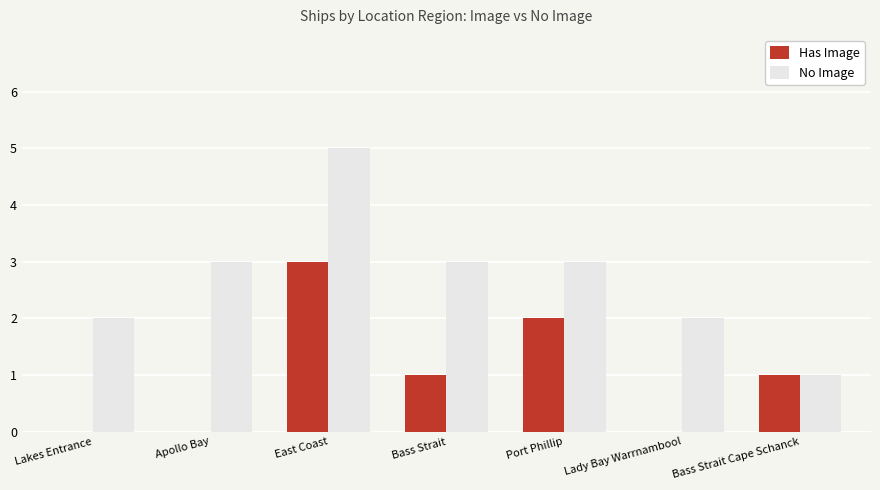

Where does the Has Image series first go above 1?

East Coast